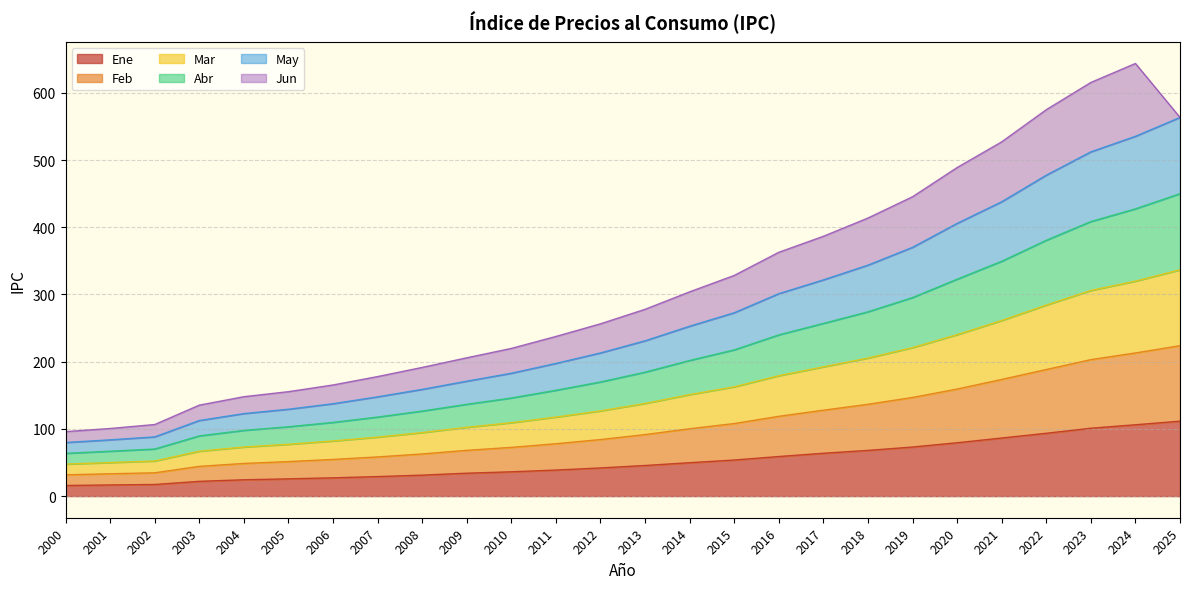

What is the lowest value of the Ene series?

15.8